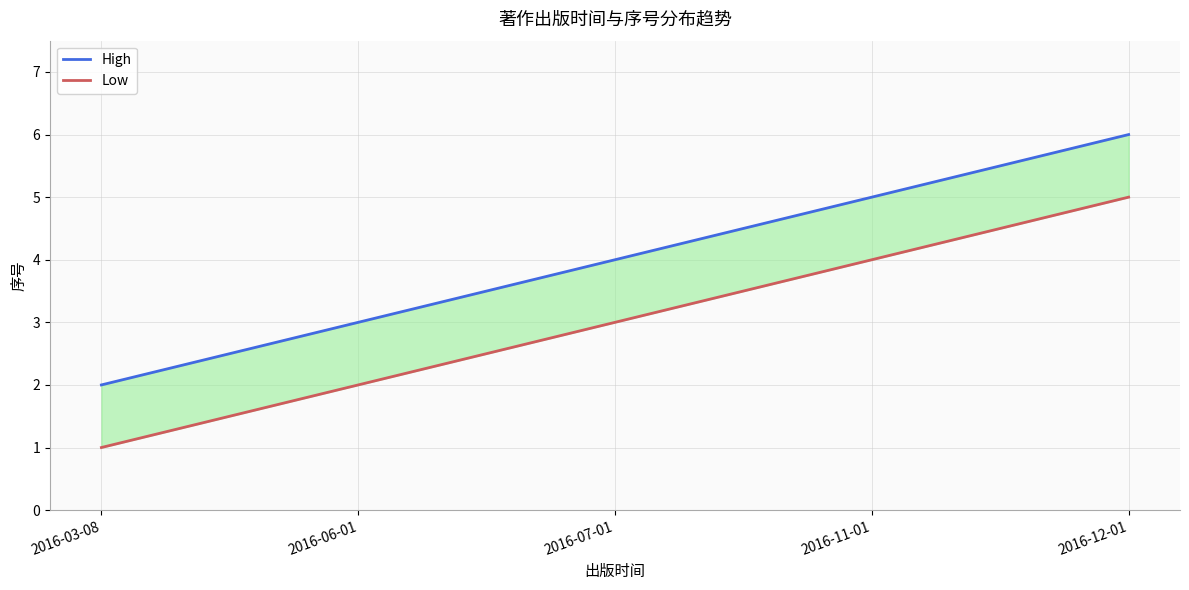

List the series in order of their peak value, lowest first.

Low, High